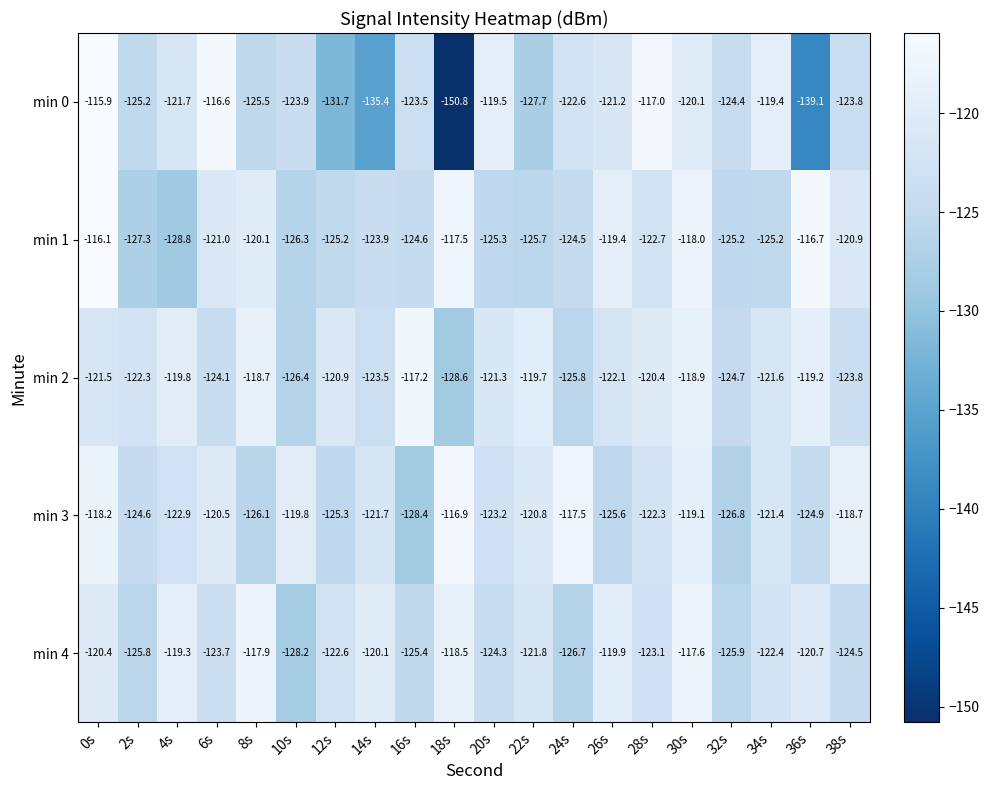

The min 3 series shows -118.7 at 38s. True or false?

True